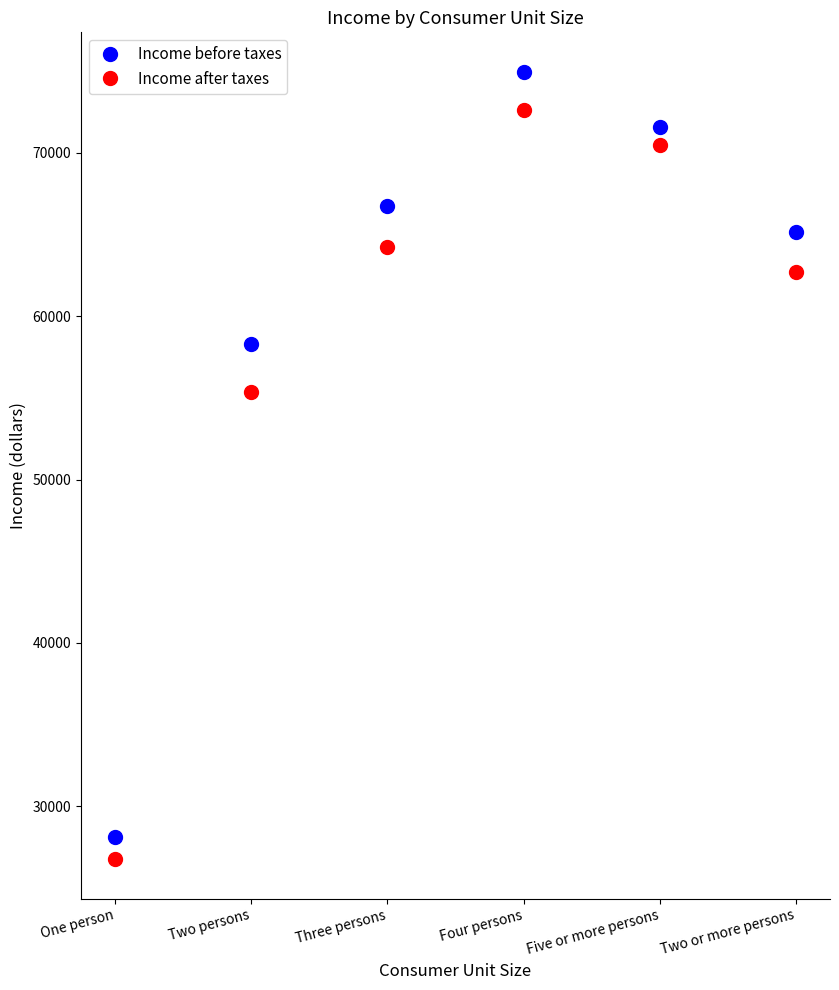

How many interior local peaks does the Income before taxes series have?

1